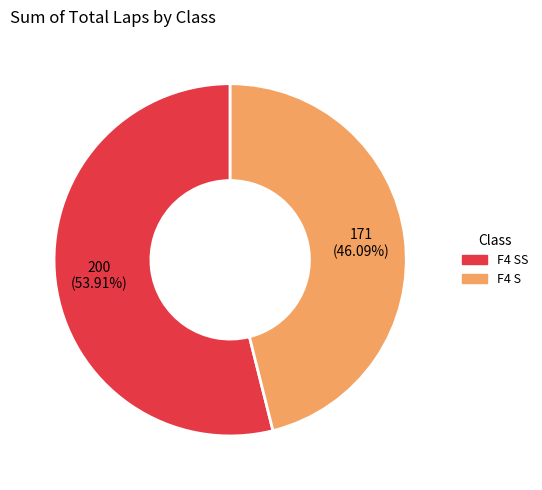

Is there any slice that represents more than half of the pie?

Yes